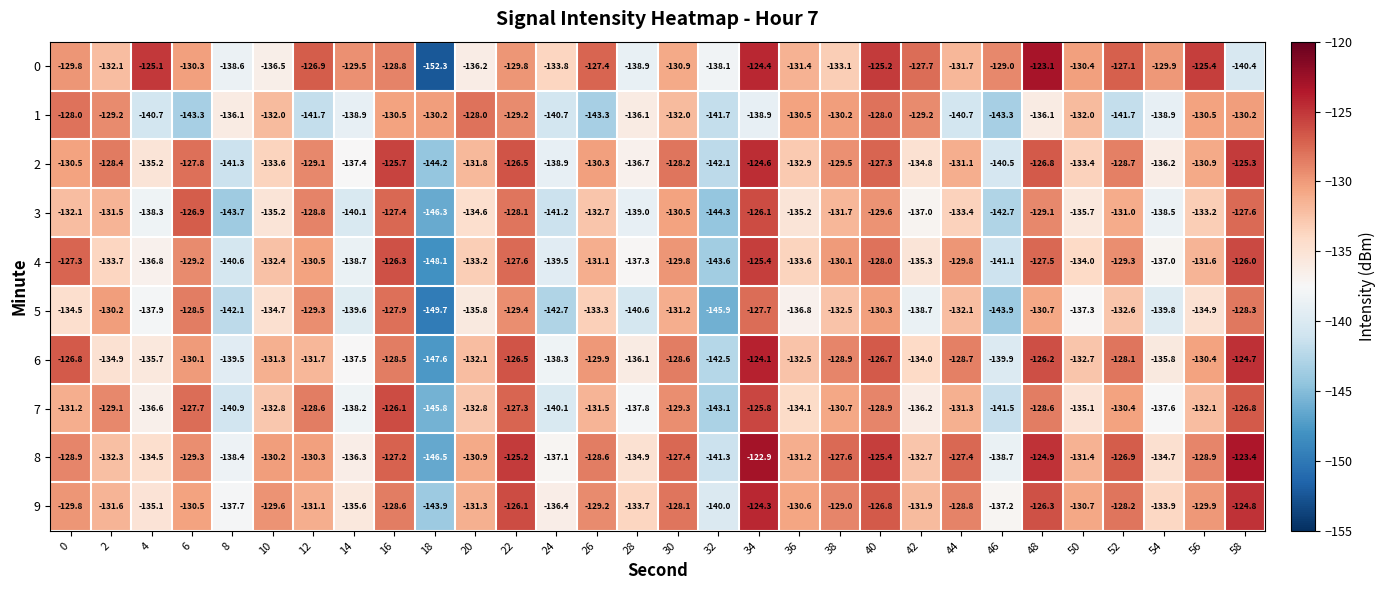

Read the 6 value at 24.

-138.3